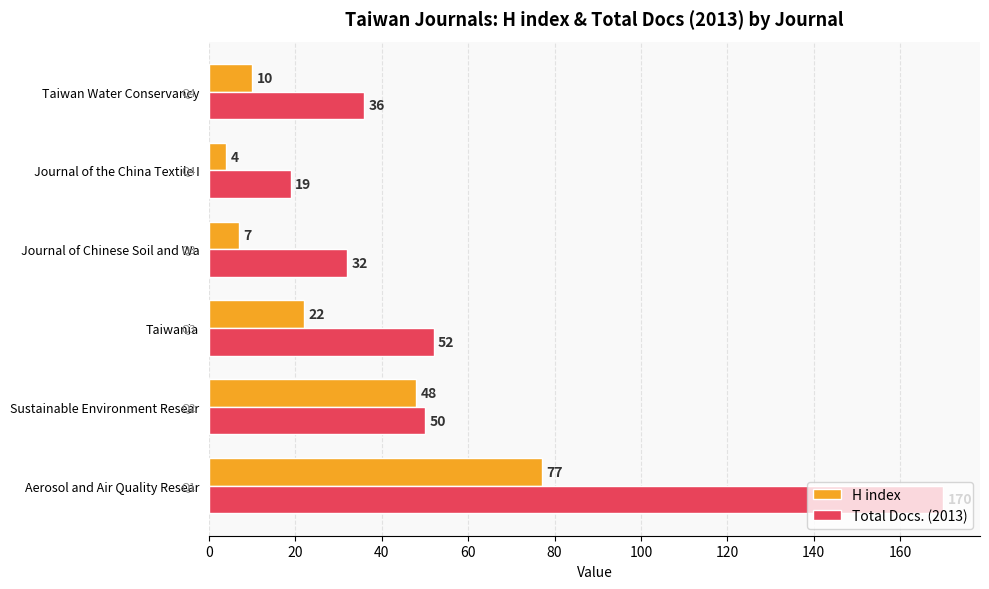

What is the sum of all H index values?

168